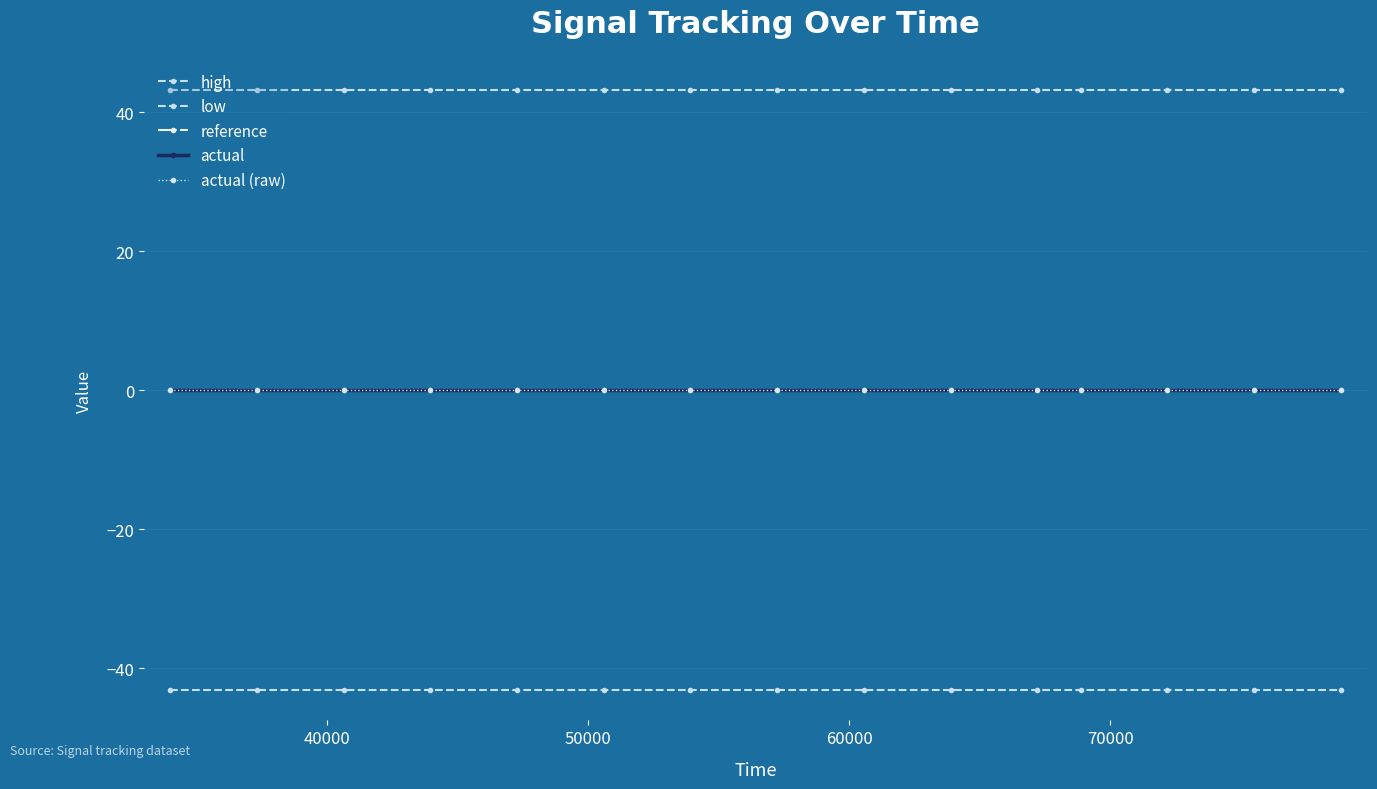

Does the chart have visible grid lines?

Yes